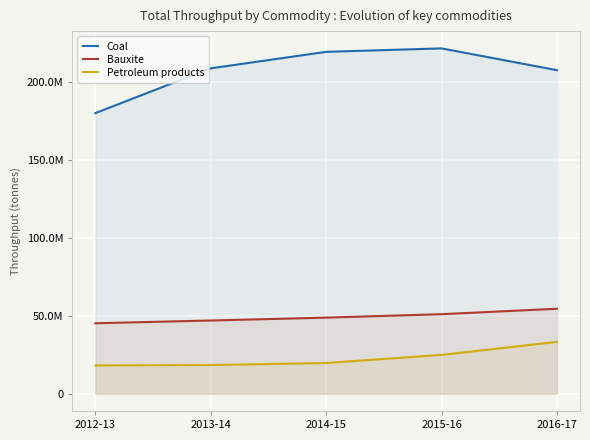

What is the difference between the second highest and minimum values in the Bauxite series?

5835723.0